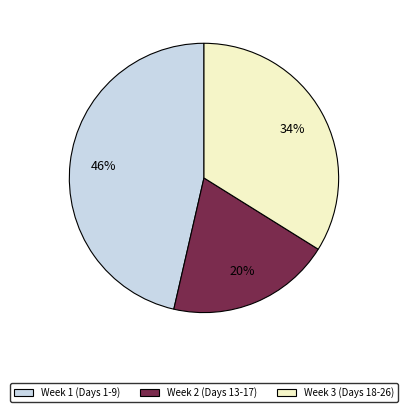

What is the largest slice in the pie chart?

Week 1 (Days 1-9)